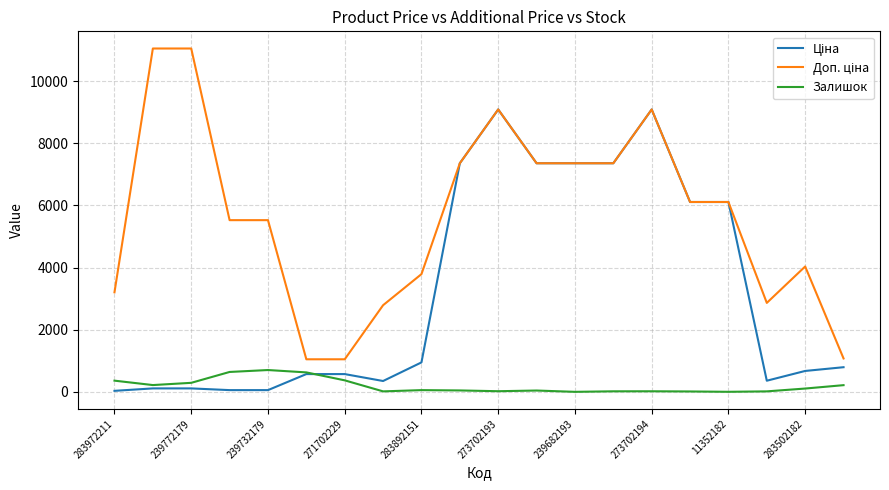

Does the chart have visible grid lines?

Yes